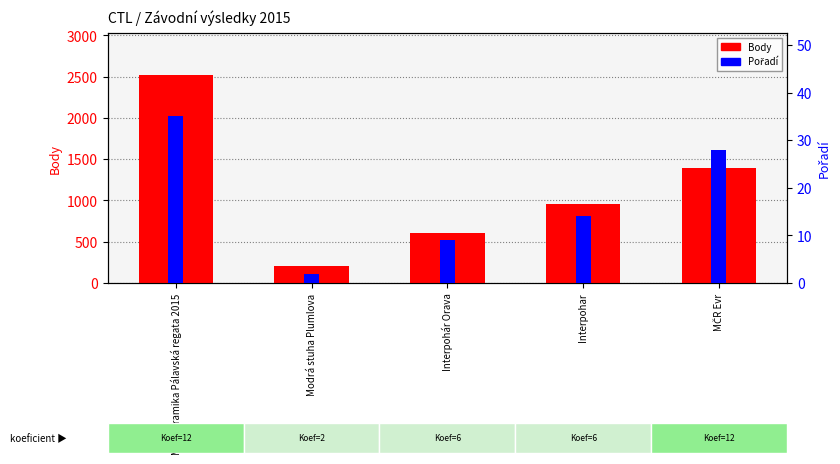

Reading left to right, what are all the values shown in this chart?

Body: M.B.Keramika Pálavská regata 2015=2522	Modrá stuha Plumlova=202	Interpohár Orava=606	Interpohar=954	MČR Evr=1395
Pořadí: M.B.Keramika Pálavská regata 2015=35	Modrá stuha Plumlova=2	Interpohár Orava=9	Interpohar=14	MČR Evr=28